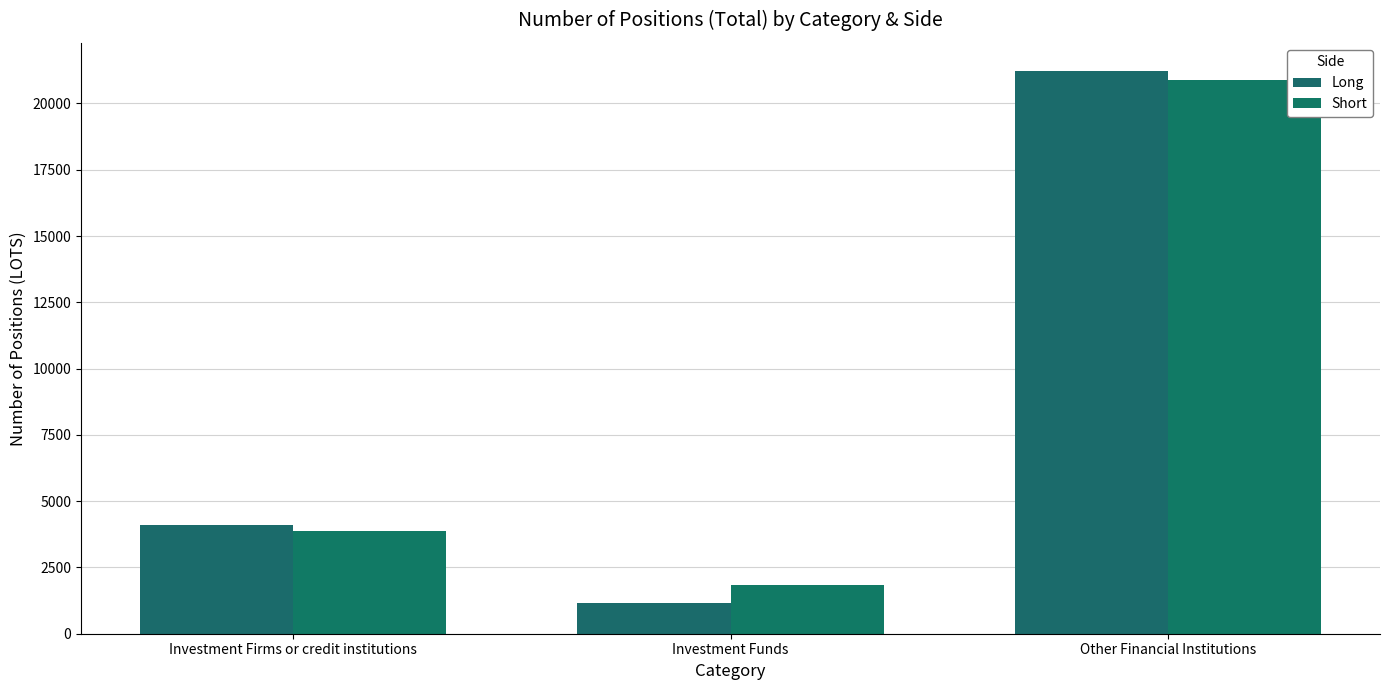

List the series in order of their overall mean, highest first.

Short, Long